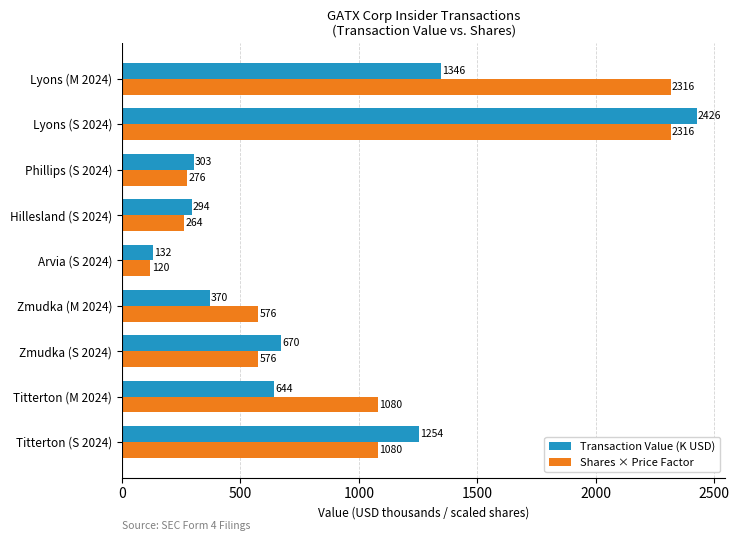

Is it true that Transaction Value (K USD) equals 1438.3 at Lyons (S 2024)?

False